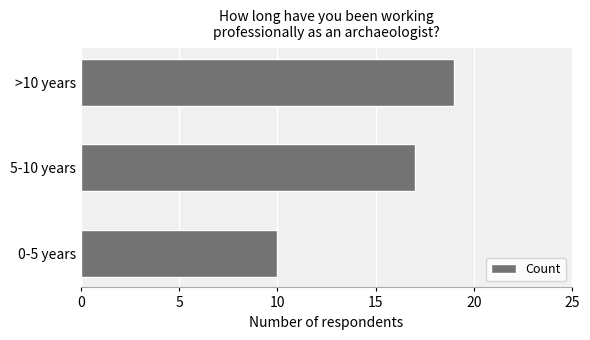

Read the value at 5-10 years.

17